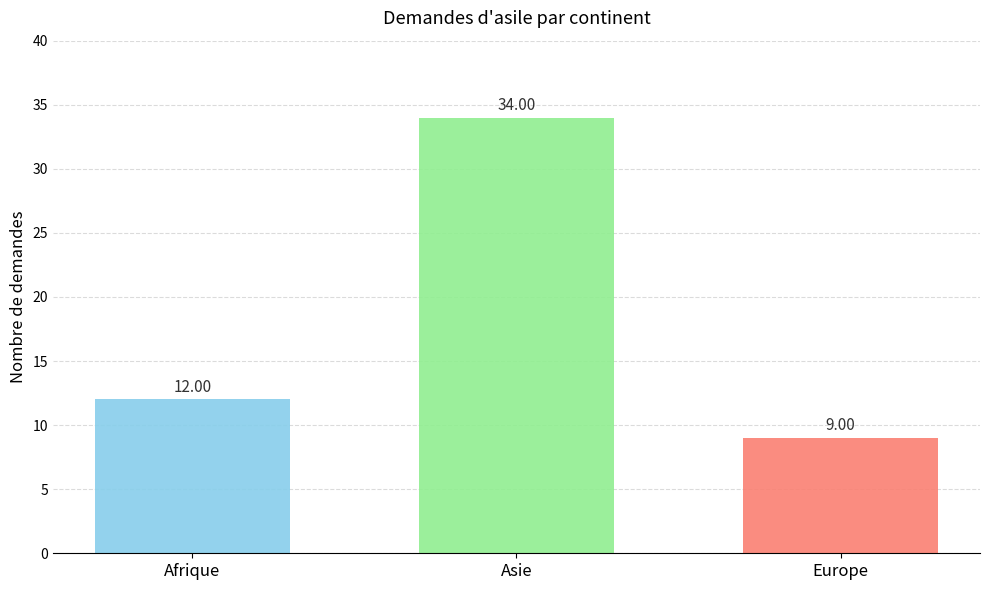

Is it true that the value at Europe is 9?

True